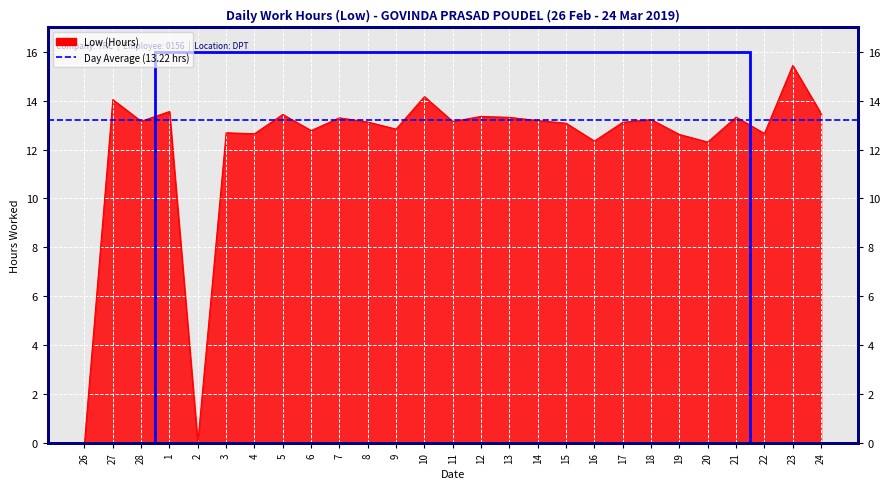

How many points are higher than both their immediate neighbors (excluding endpoints)?

10